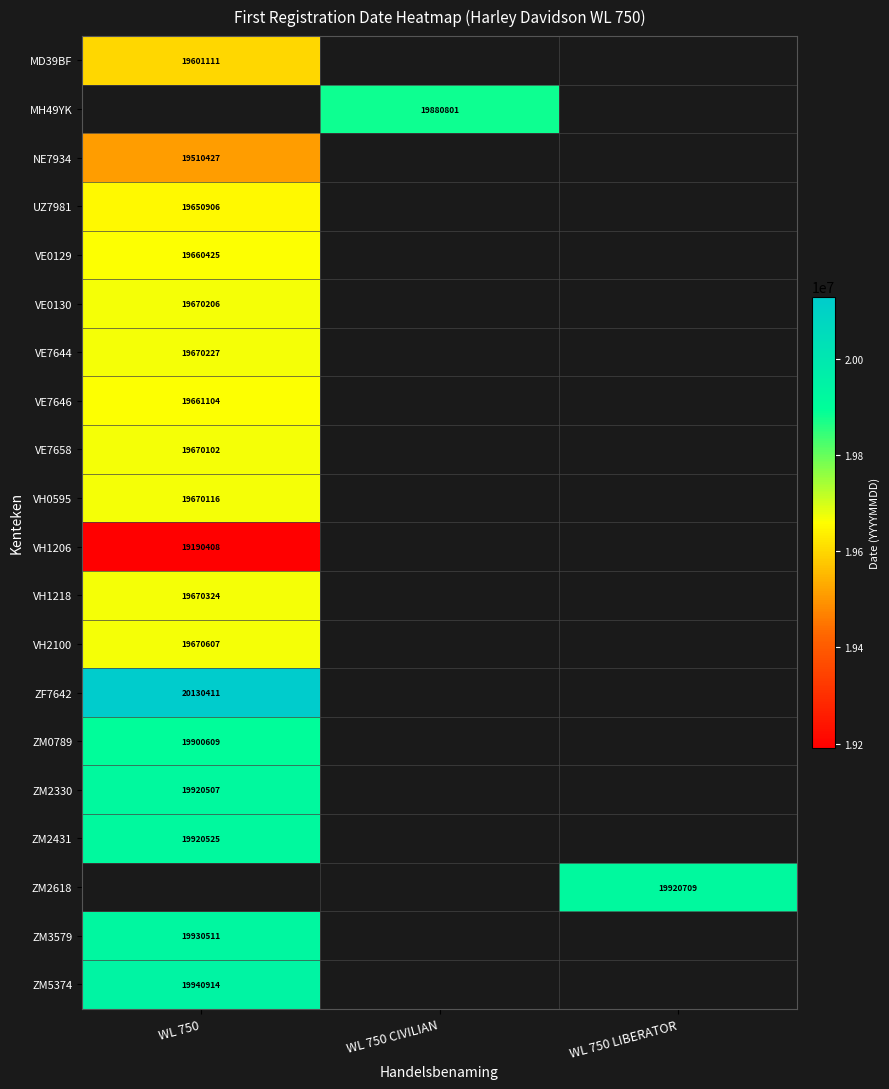

What is the minimum value shown in the chart?

19190408.0